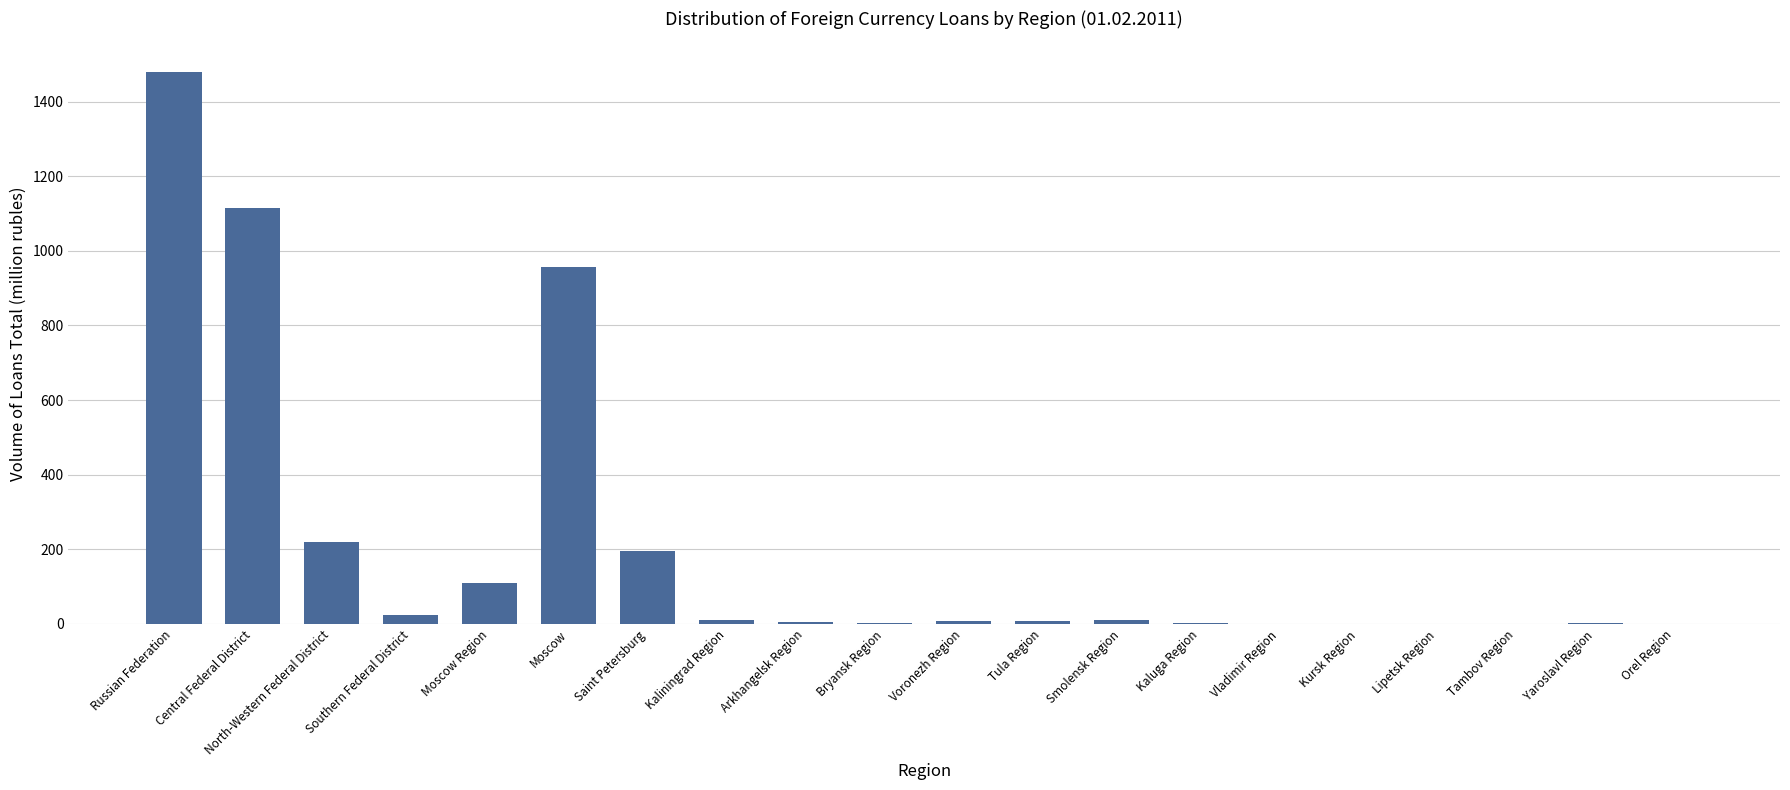

Which category has the highest value across all series?

Russian Federation